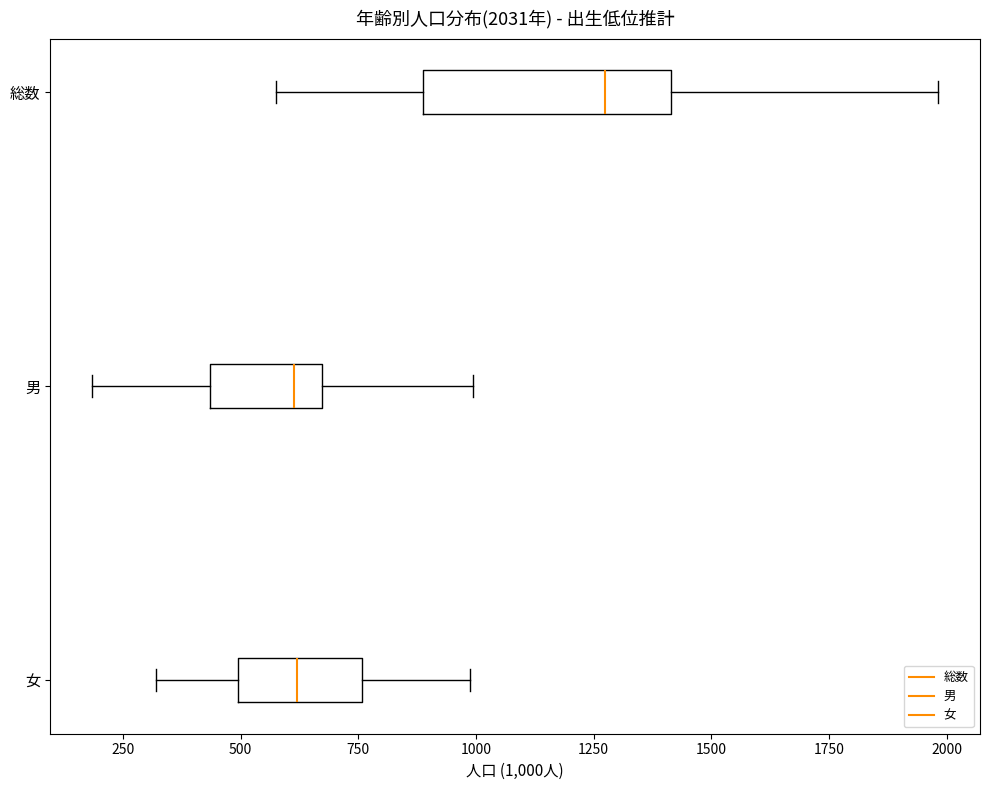

Which box is the widest, from its left edge to its right edge?

総数